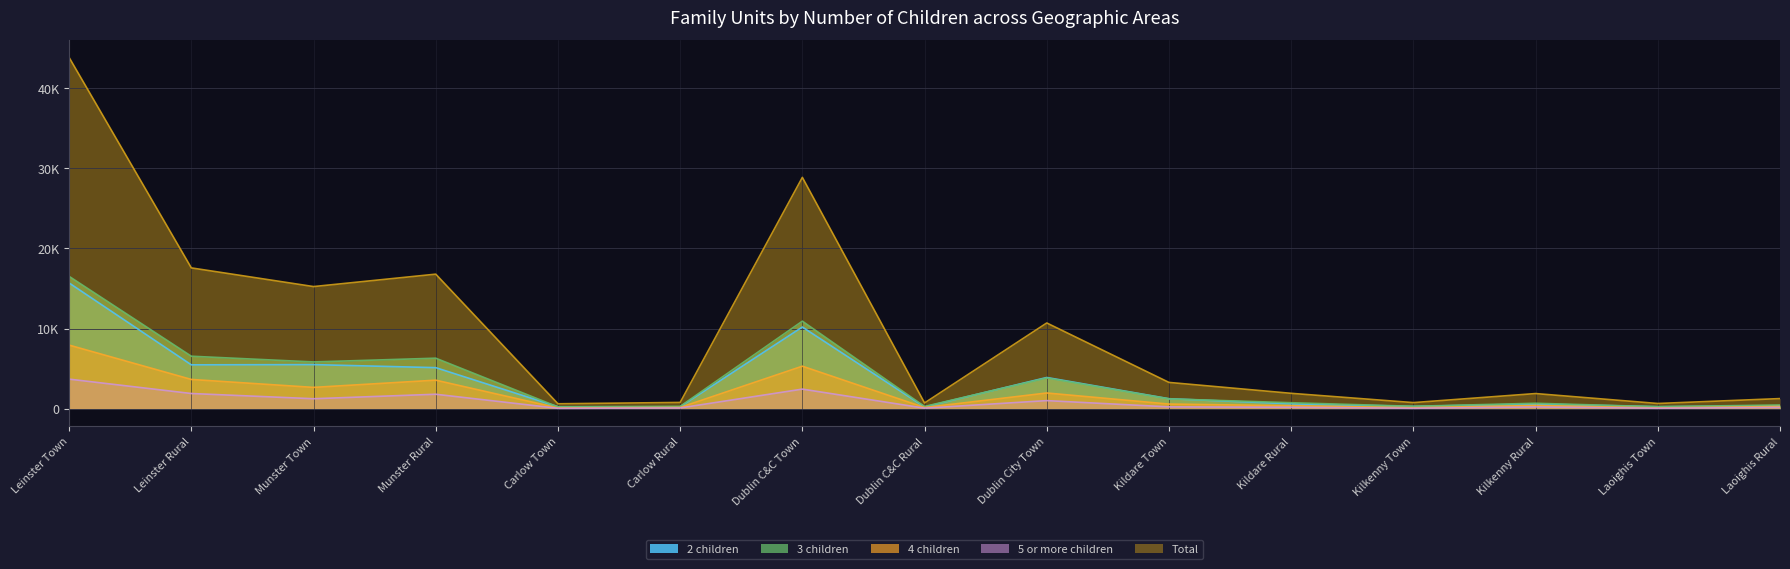

Reading right to left, extract all data points from this chart.

2 children: 357	253	586	290	615	1246	3894	222	10191	244	247	5122	5501	5474	15686
3 children: 469	244	680	300	747	1228	3834	281	10922	290	226	6302	5835	6548	16511
4 children: 278	95	403	117	374	577	1960	147	5304	155	93	3560	2658	3650	7934
5 or more children: 159	60	221	55	183	229	1009	67	2444	93	50	1803	1244	1896	3689
Total: 1263	652	1890	762	1919	3280	10697	717	28861	782	616	16787	15238	17568	43820